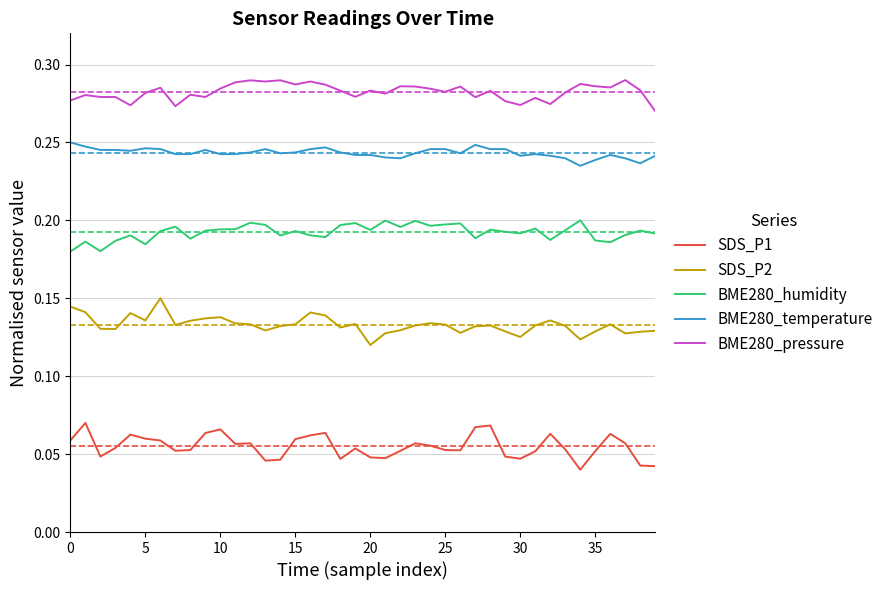

List the series in order of their overall mean, lowest first.

SDS_P1, SDS_P2, BME280_humidity, BME280_temperature, BME280_pressure